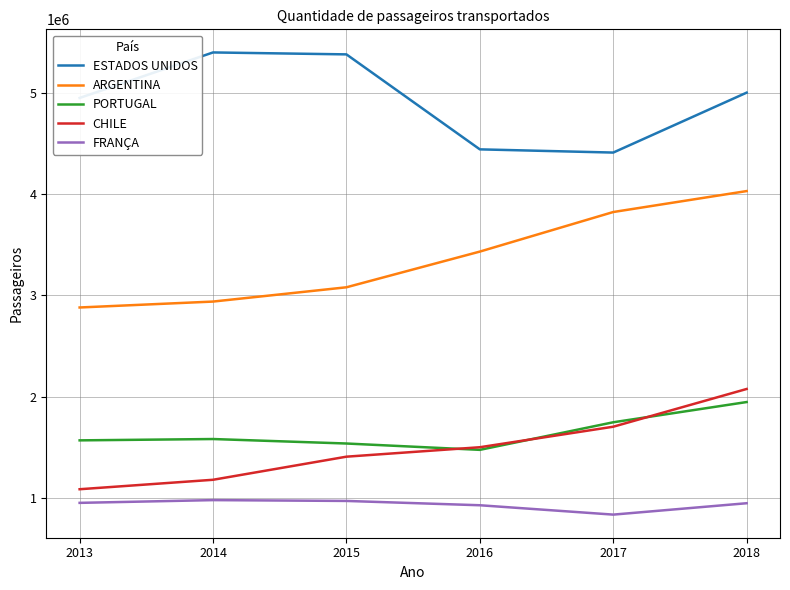

True or false: CHILE and ESTADOS UNIDOS cross at least once.

False